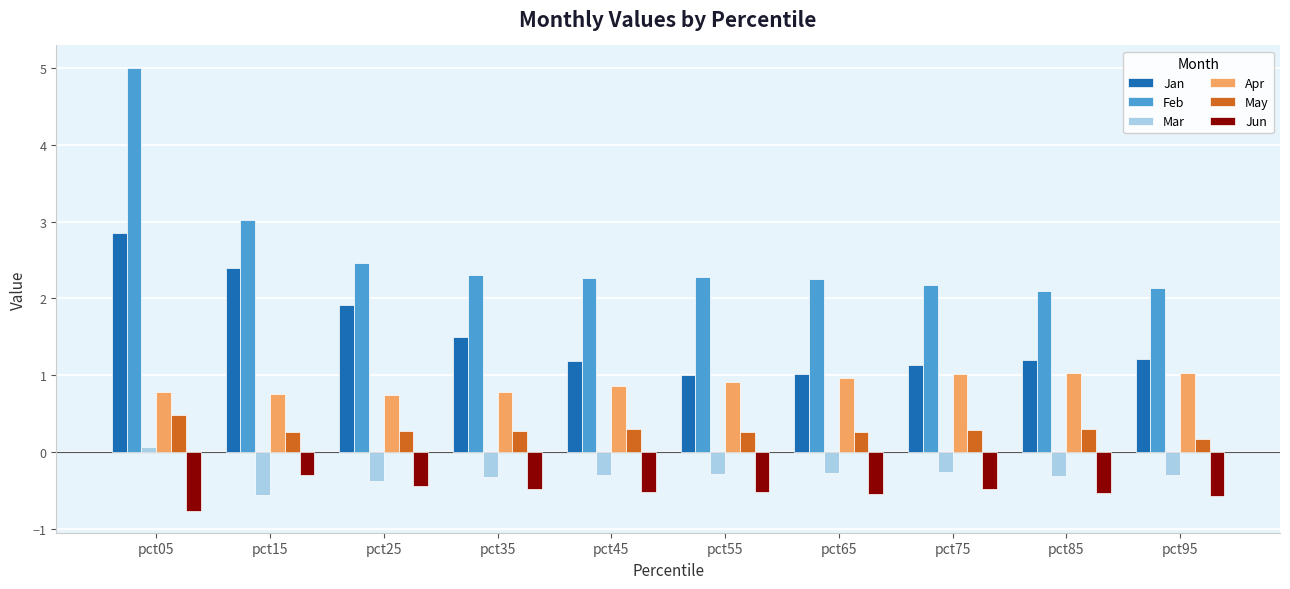

Which series has the largest total across all categories?

Feb